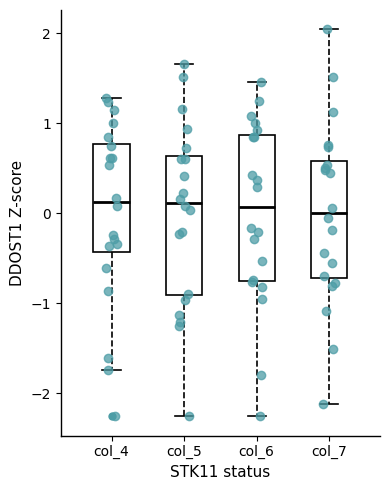

Reading left to right, read every box against the y-axis: the position of its median line, the range the box covers, and the ends of its whiskers. The values are not printed on the chart, so give them approximately, as read against the axis.

col_4: median 0.1, box -0.4 to 0.8, whiskers -1.7 to 1.3
col_5: median 0.1, box -0.9 to 0.6, whiskers -2.3 to 1.7
col_6: median 0.1, box -0.7 to 0.9, whiskers -2.2 to 1.5
col_7: median 0.0, box -0.7 to 0.6, whiskers -2.1 to 2.0